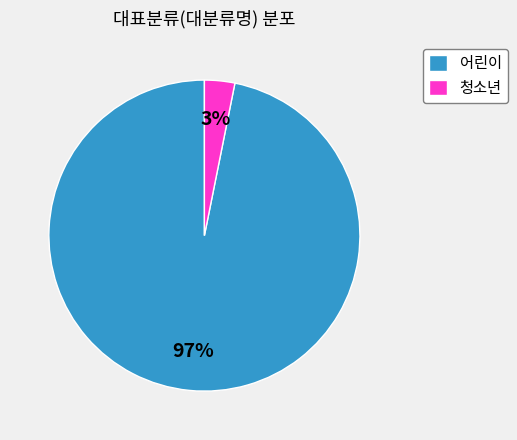

To the nearest percent, what portion does 청소년 represent?

3%